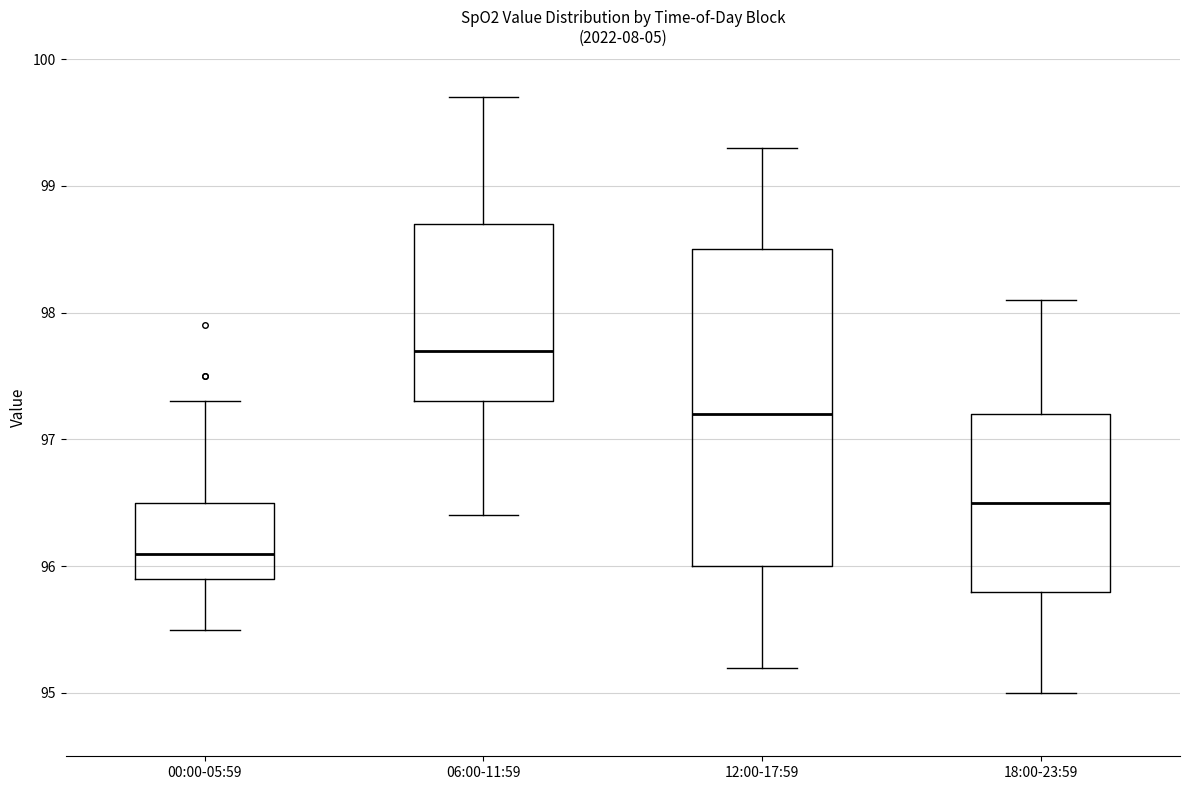

Reading left to right, transcribe this box plot: for each box, give where its median line is, the range the box spans, and where its two whiskers end, as read against the y-axis. The values are not printed on the chart, so give them approximately, as read against the axis.

00:00-05:59: median 96.1, box 95.9 to 96.5, whiskers 95.5 to 97.3
06:00-11:59: median 97.7, box 97.3 to 98.7, whiskers 96.4 to 99.7
12:00-17:59: median 97.2, box 96.0 to 98.5, whiskers 95.2 to 99.3
18:00-23:59: median 96.5, box 95.8 to 97.2, whiskers 95.0 to 98.1